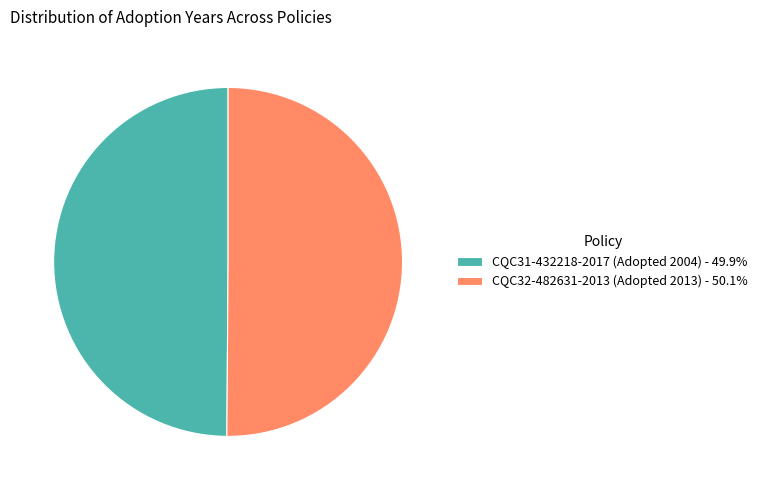

Combined, do CQC32-482631-2013 (Adopted 2013) - 50.1% and CQC31-432218-2017 (Adopted 2004) - 49.9% account for over 50%?

Yes